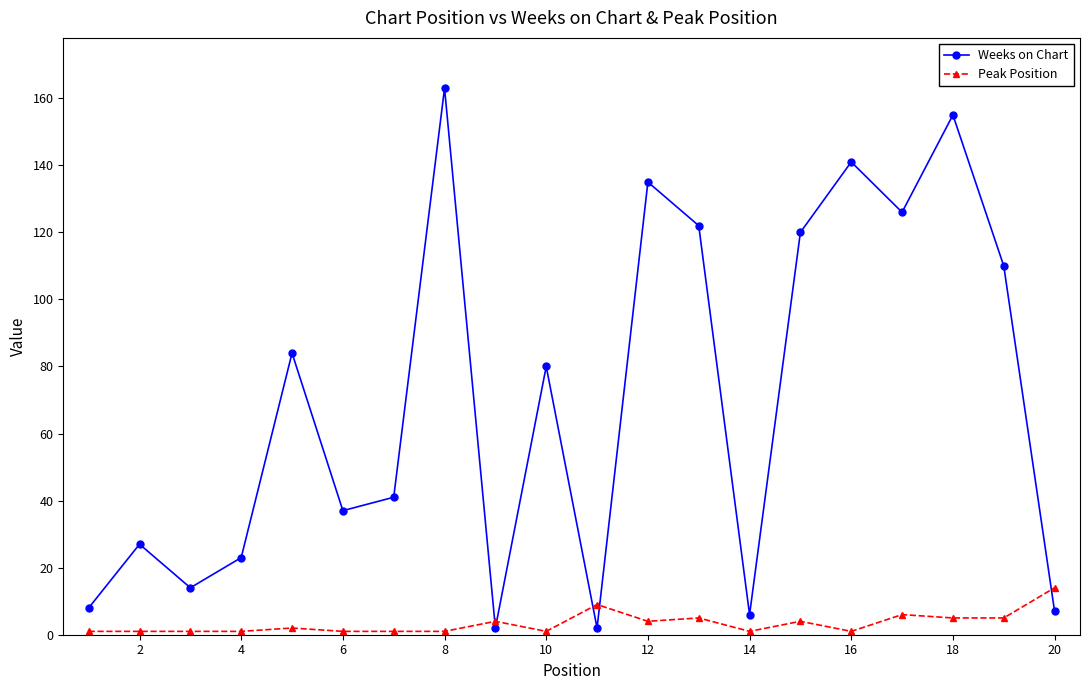

What is the difference between the maximum and minimum values in the Weeks on Chart series?

161